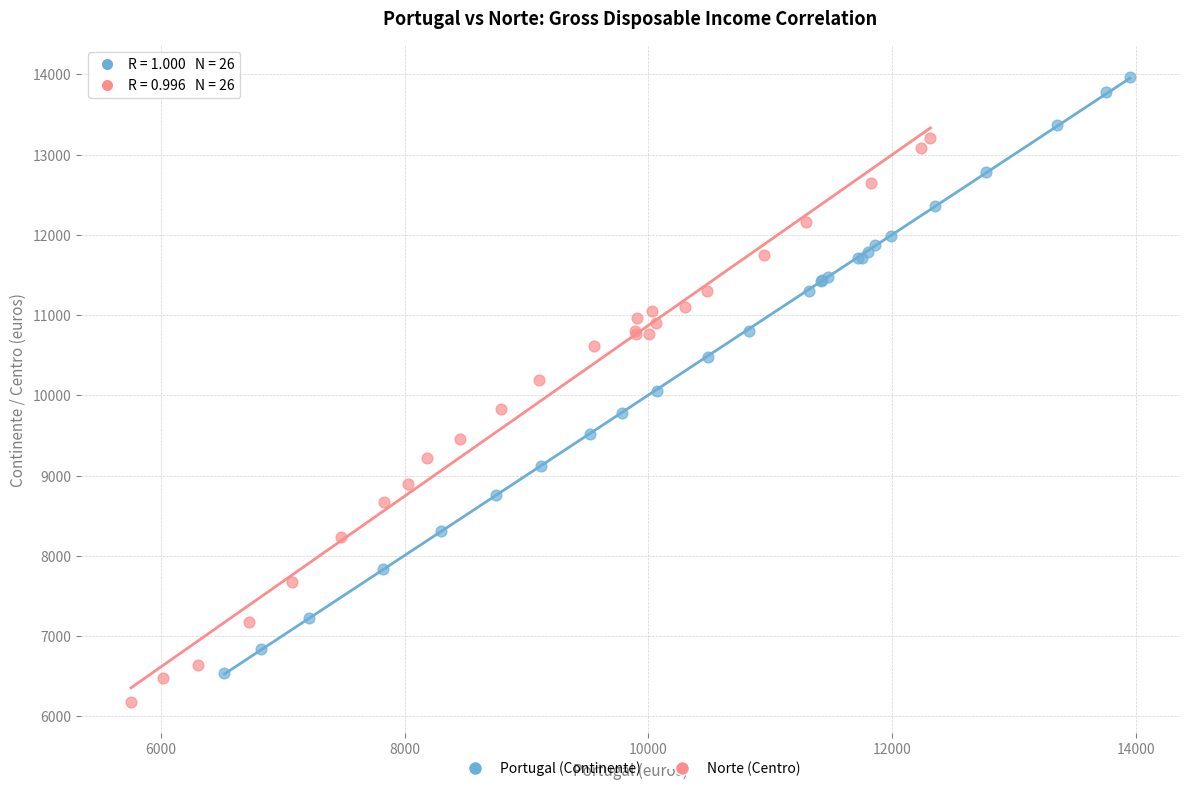

Which series has the widest spread of Y values?

Portugal (Continente)